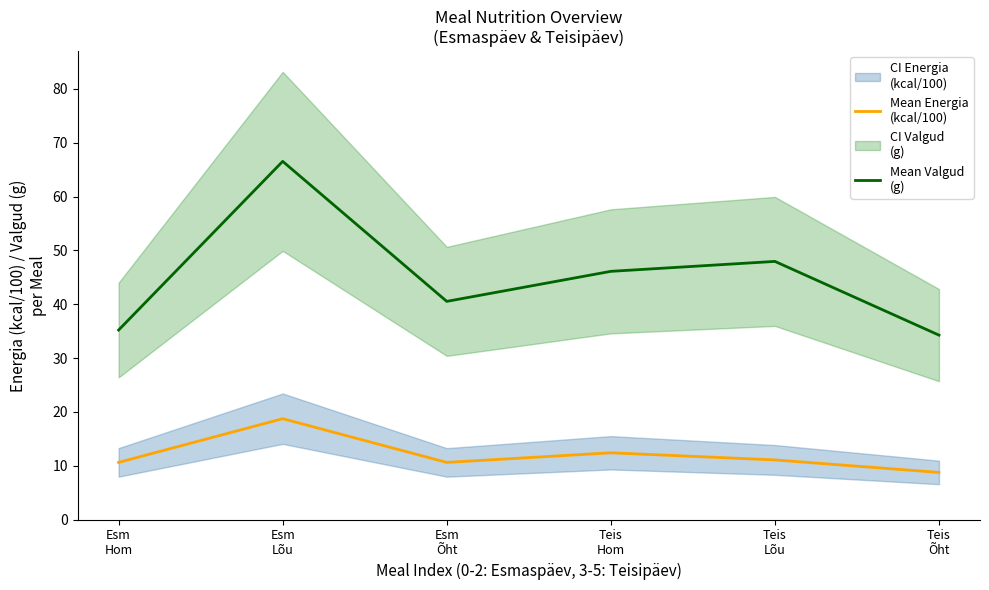

True or false: Mean Valgud
(g) and Mean Energia
(kcal/100) cross at least once.

False